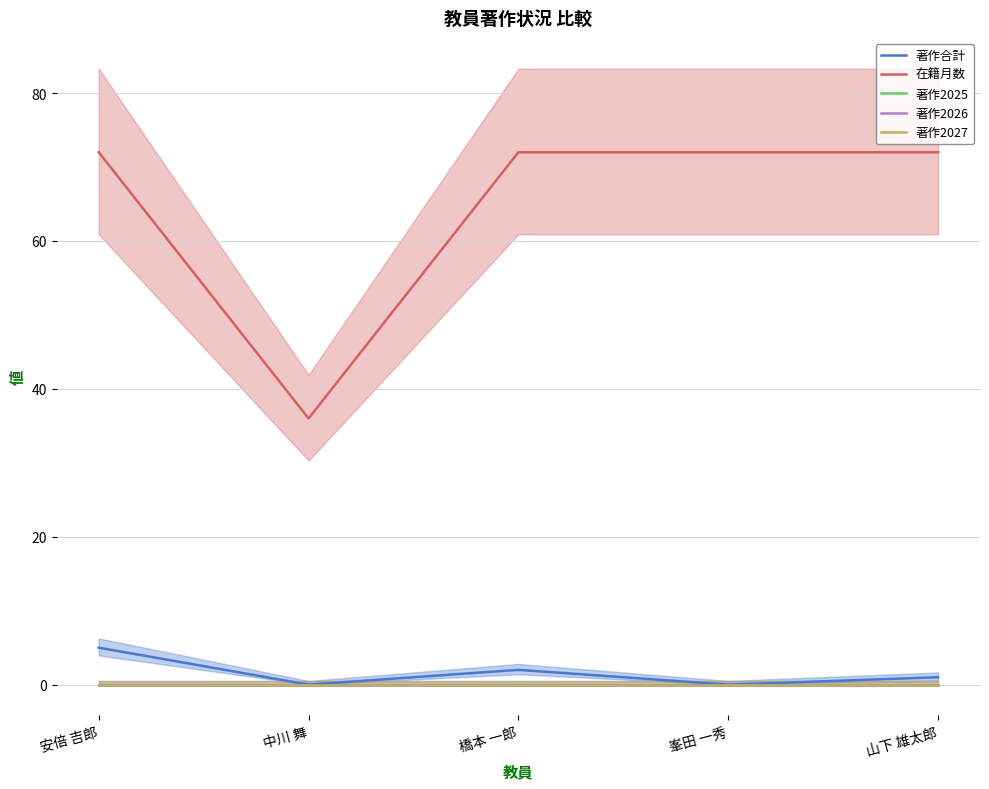

Which series has the largest range (max minus min)?

在籍月数